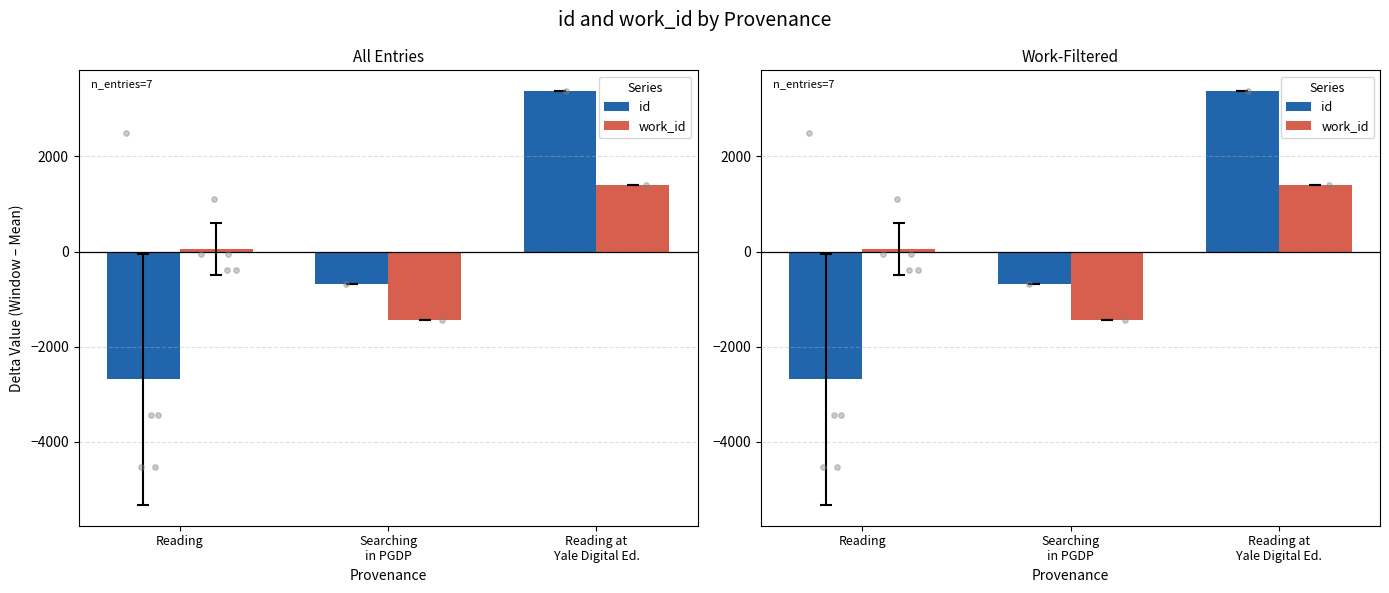

Which series reaches the minimum Y coordinate?

id